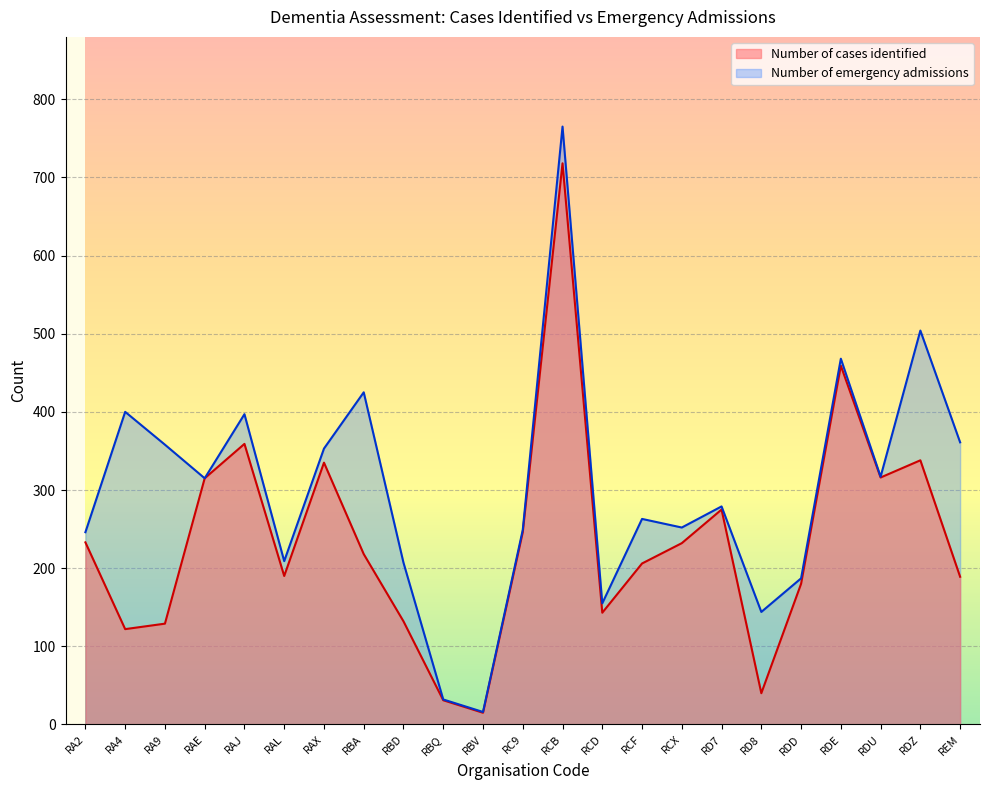

What value does the Number of emergency admissions series have at RBD, to the nearest 100?

200